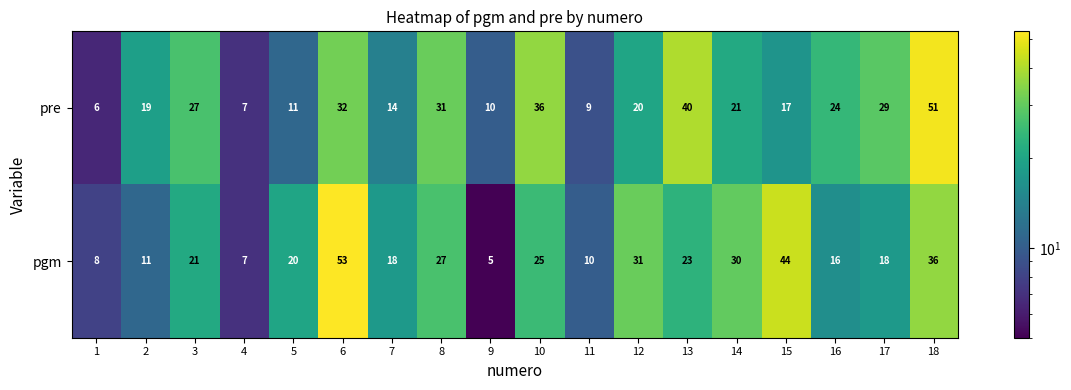

What is the sum of all pre values?

404